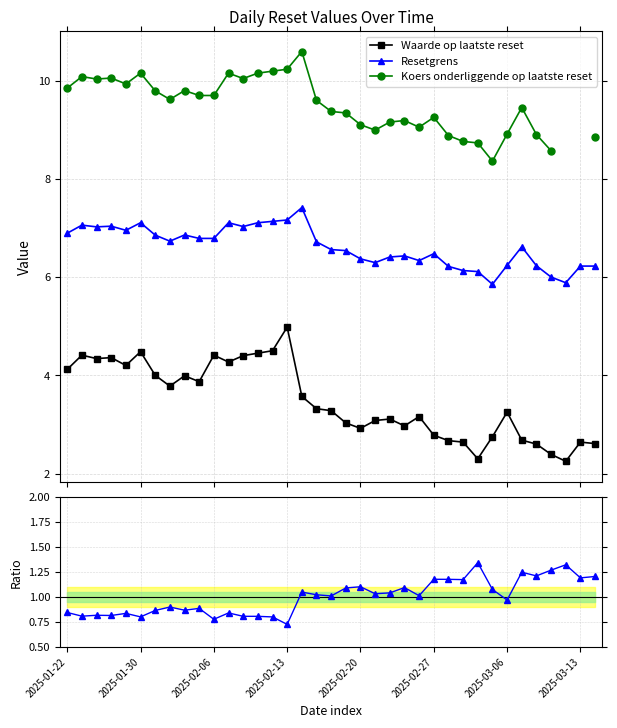

True or false: Waarde op laatste reset and Resetgrens intersect in this chart.

False